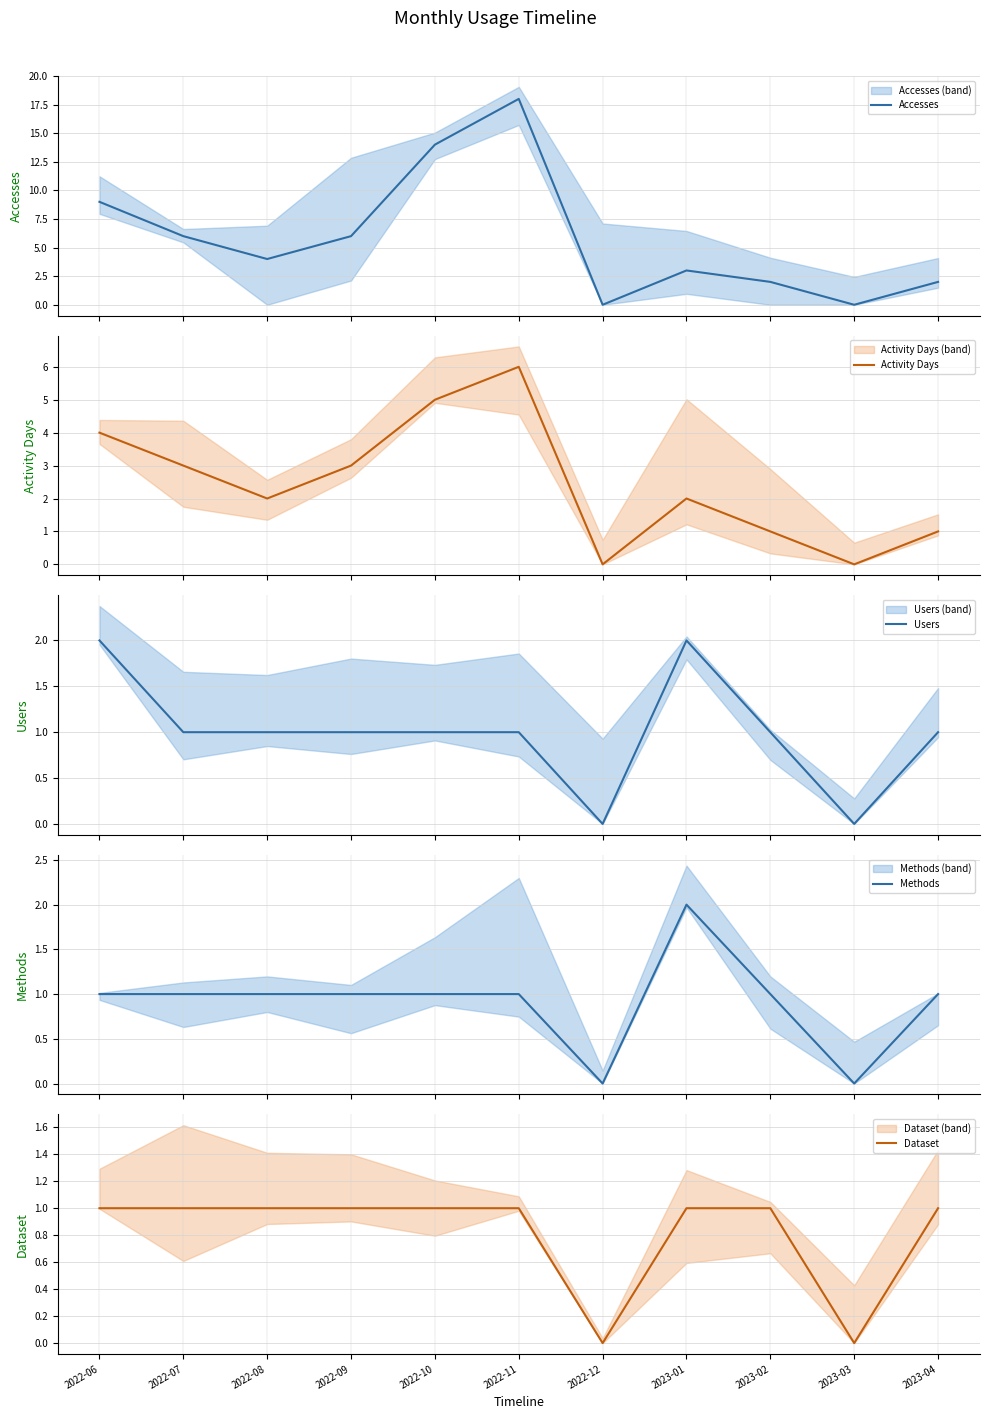

Is it true that Dataset equals 1 at 2022-07?

True